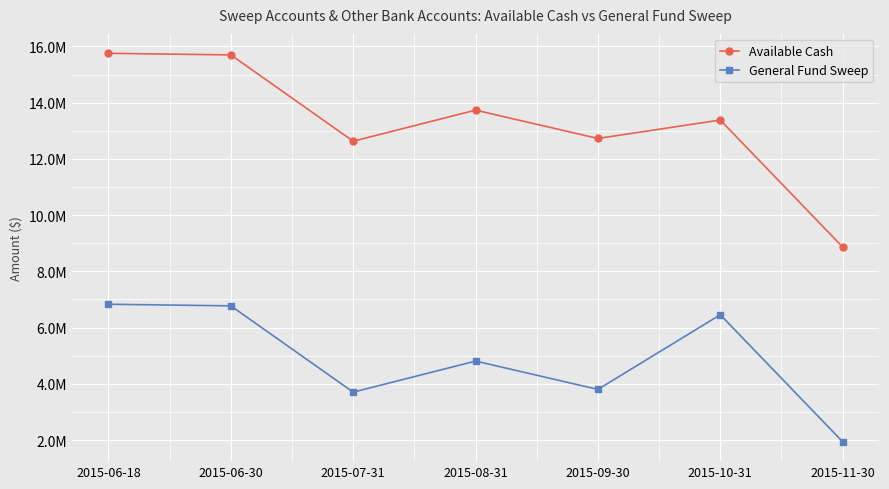

What is the value of the Available Cash point at the 4th from the left?

13736089.0